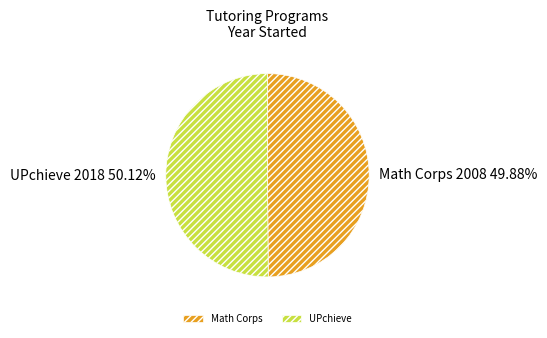

Approximately how many times larger is the value at Math Corps compared to UPchieve?

1.0